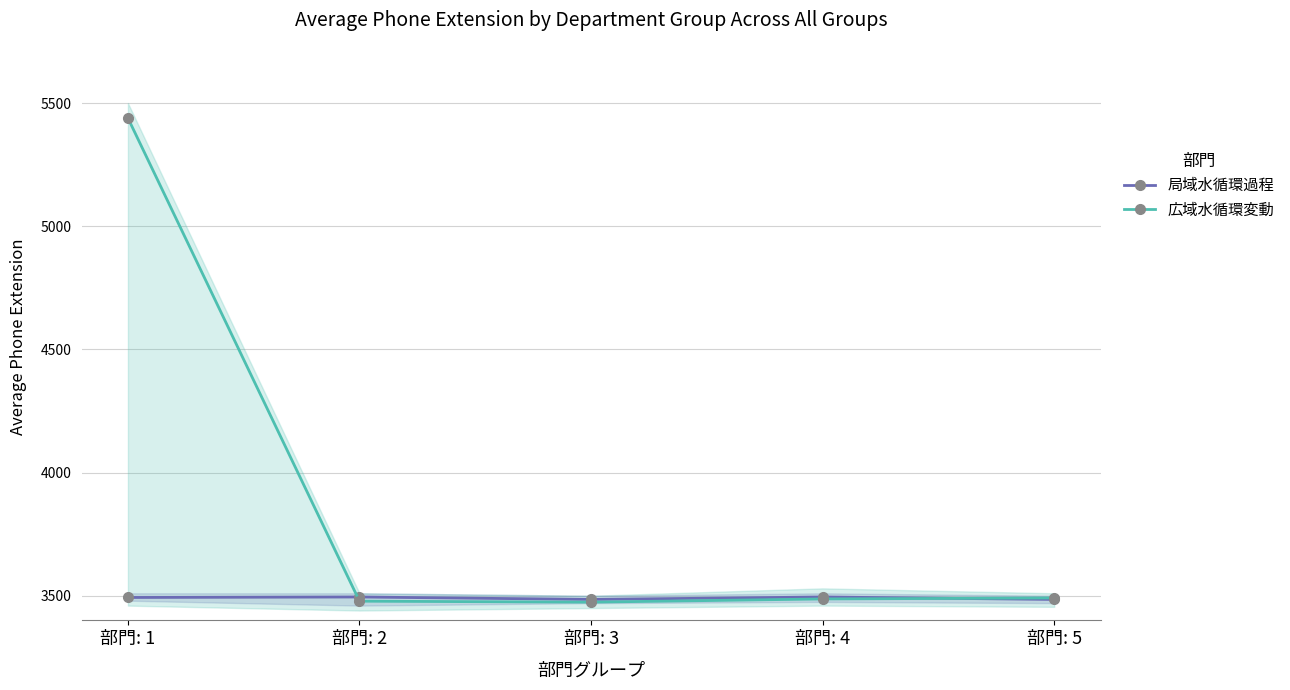

How many intersections are there between 広域水循環変動 and 局域水循環過程?

2